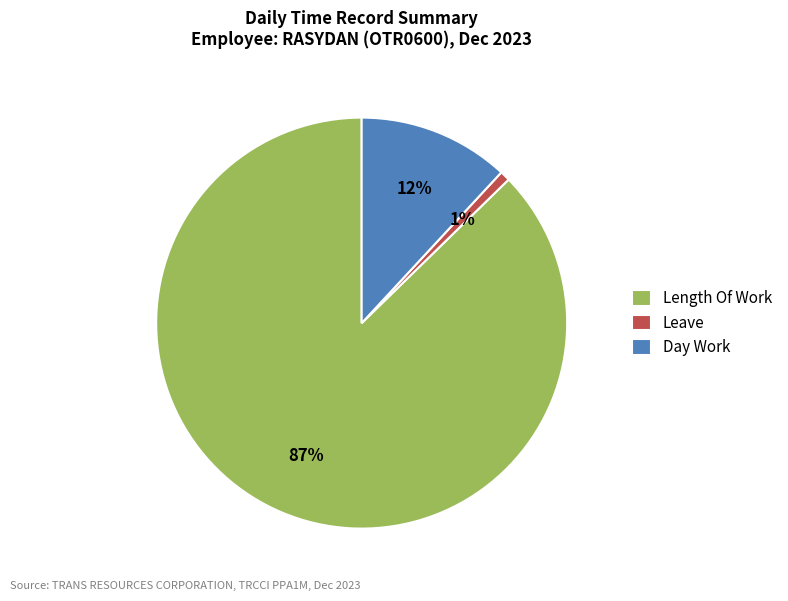

To the nearest percent, what is the difference between the Day Work and Leave slice percentages?

11%